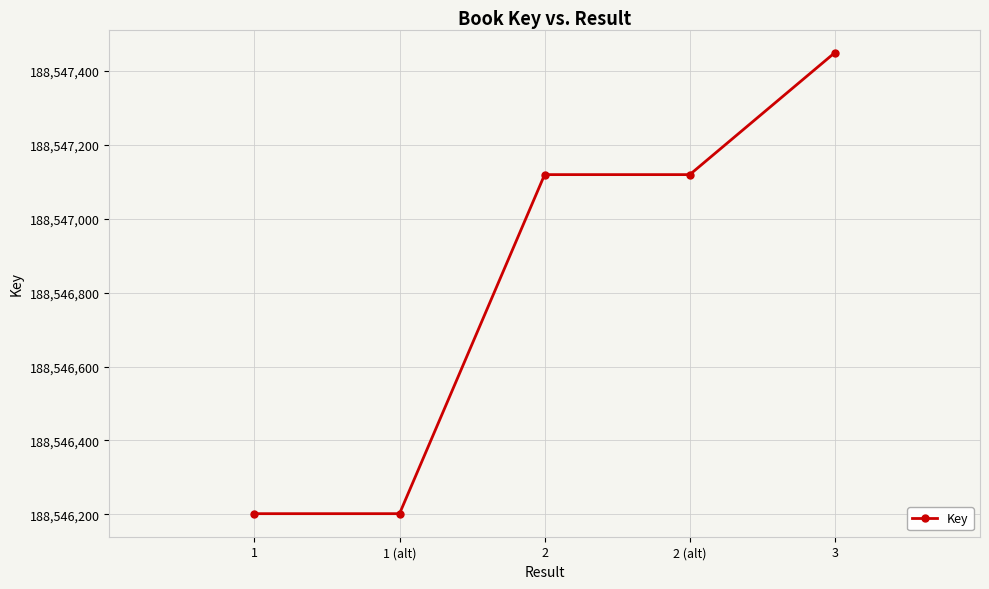

True or false: the data has more than 2 interior local peaks.

False